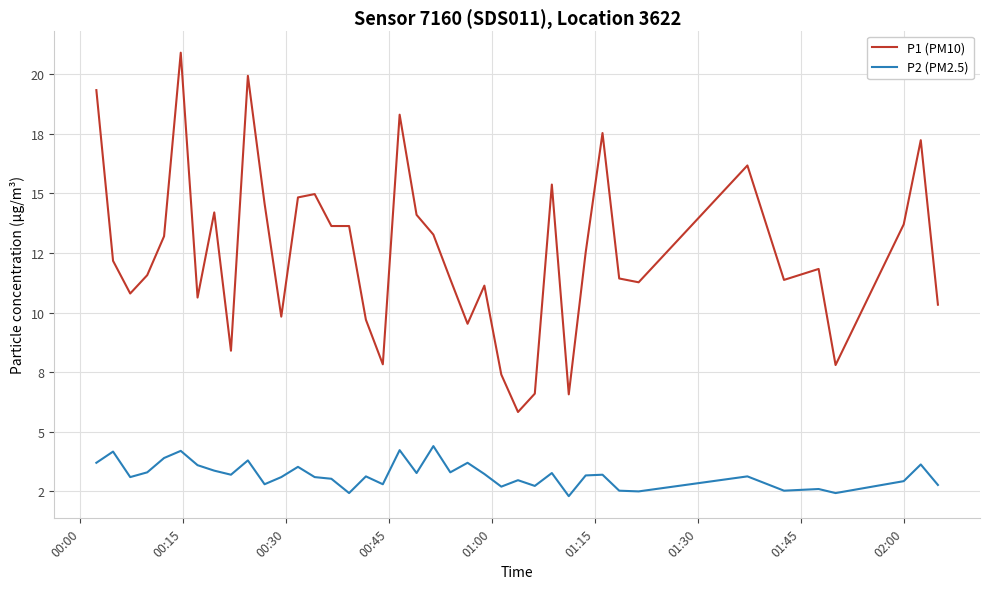

Does the chart have visible grid lines?

Yes